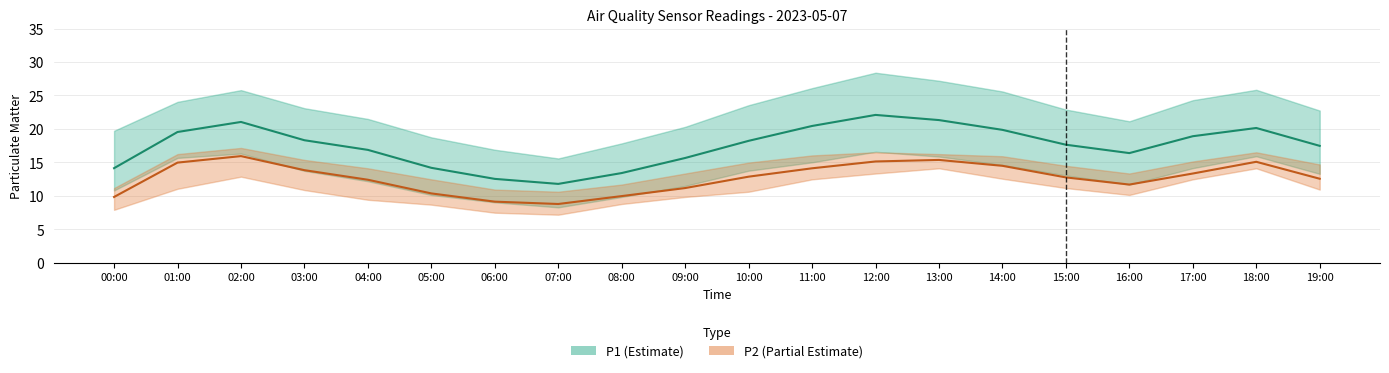

What is the sum of all P2 values?

254.1